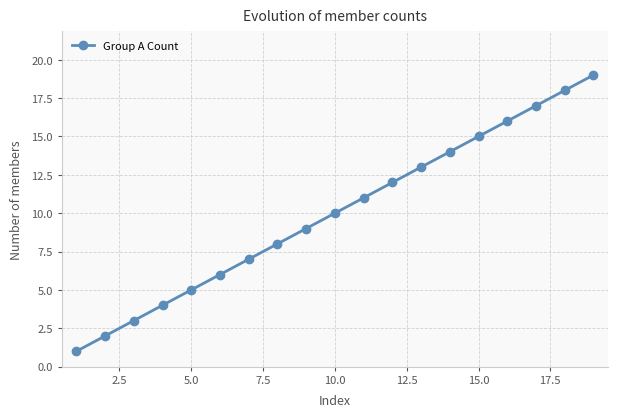

What is the greatest value displayed?

19